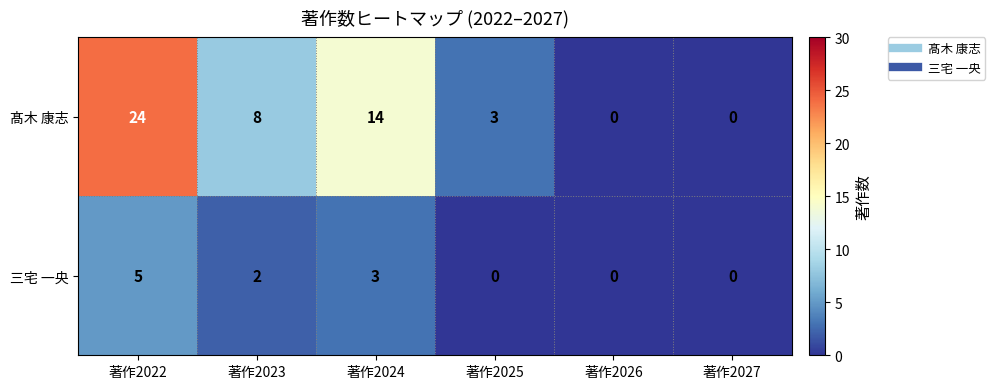

The value of 三宅 一央 at 著作2025 is 0. True or false?

True